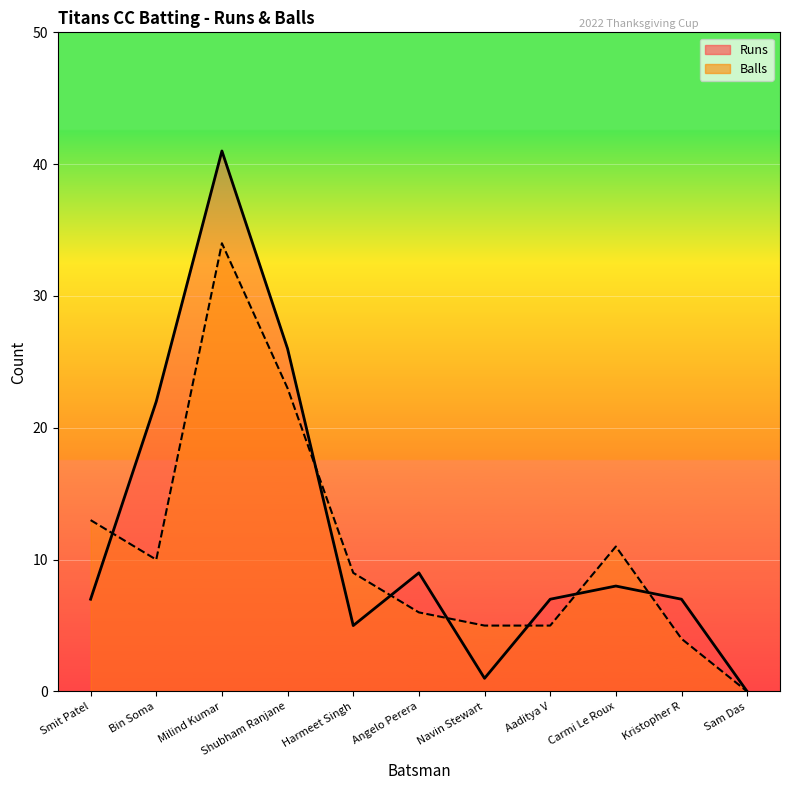

What is the approximate value of Balls at Navin Stewart?

5